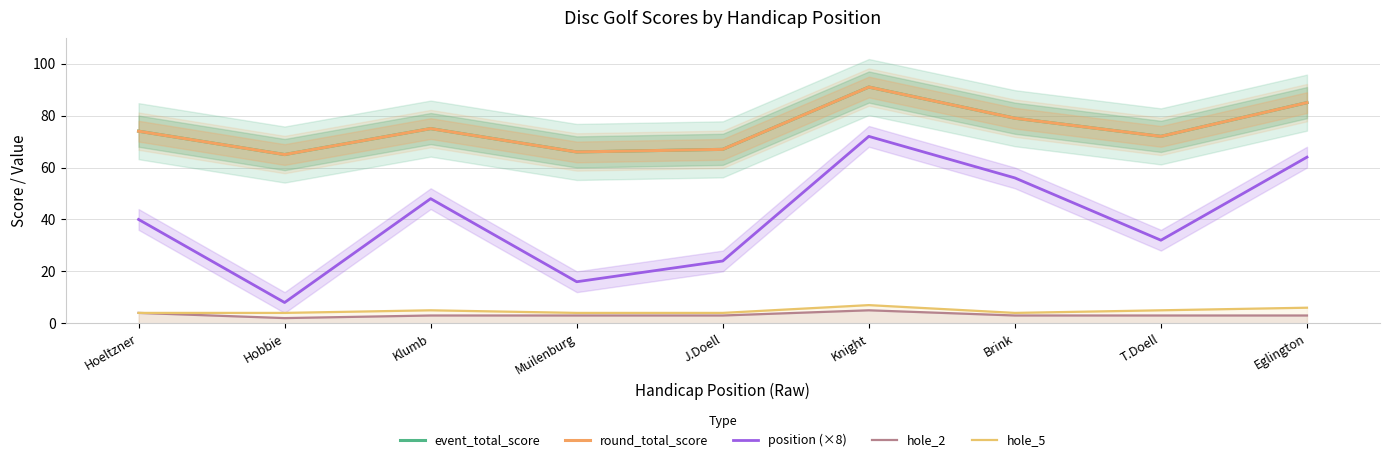

What is the value of the position (×8) point at the 2nd from the left?

8